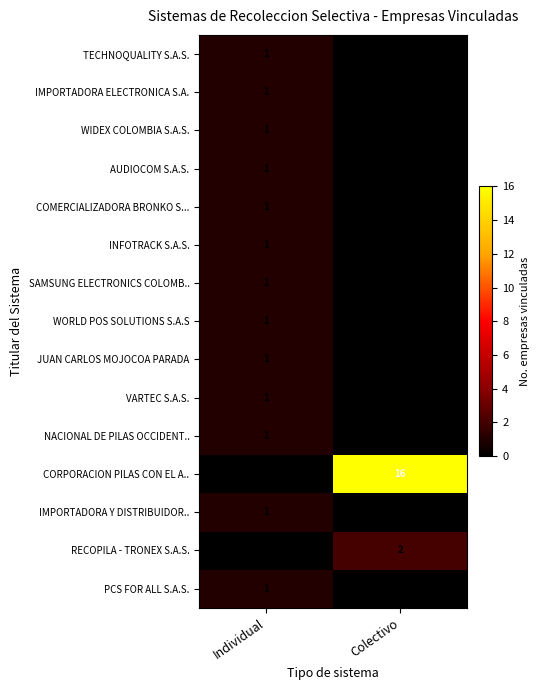

How many series are shown in this chart?

15